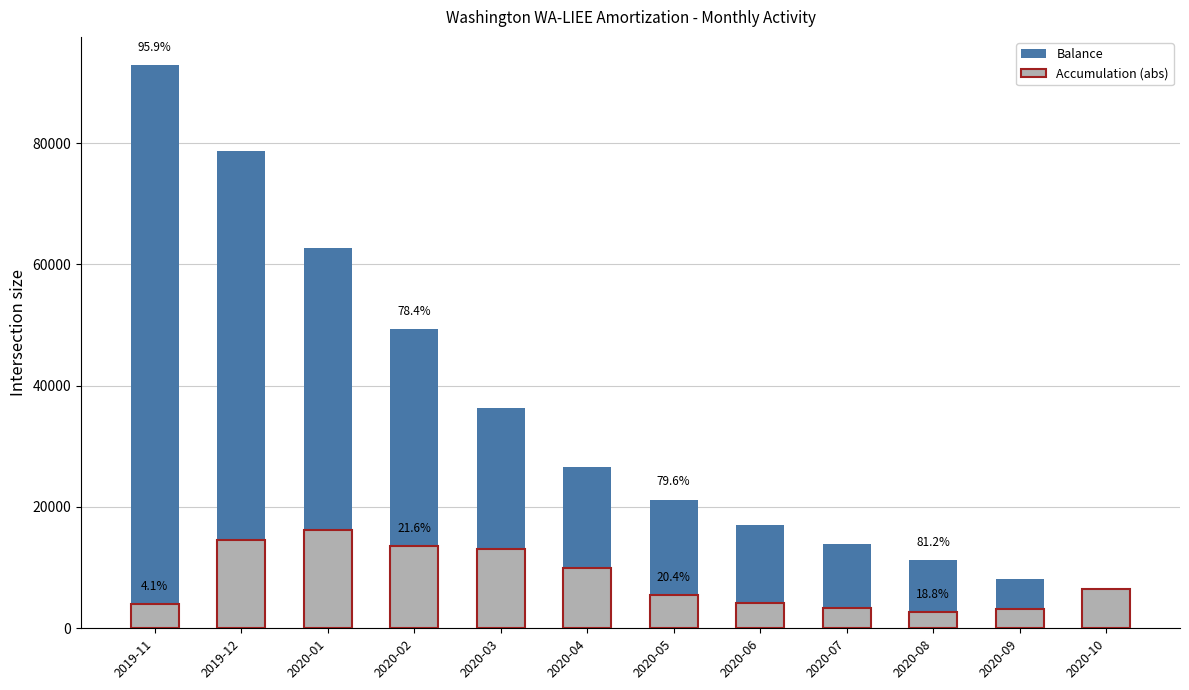

At 2020-09, list the series in order from largest to smallest.

Balance, Accumulation (abs)